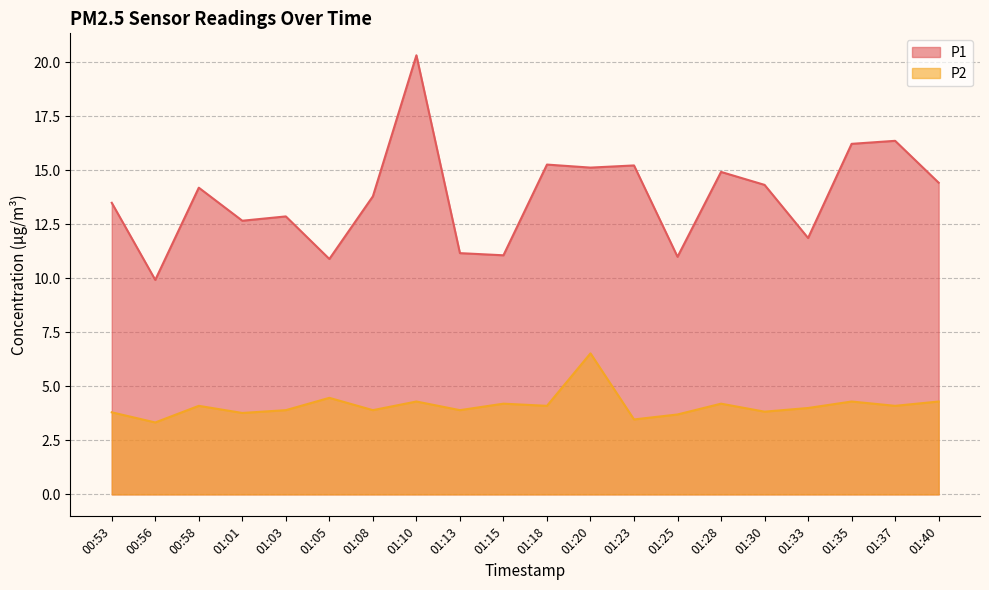

What is the difference between the highest and lowest values at 01:15?

6.9